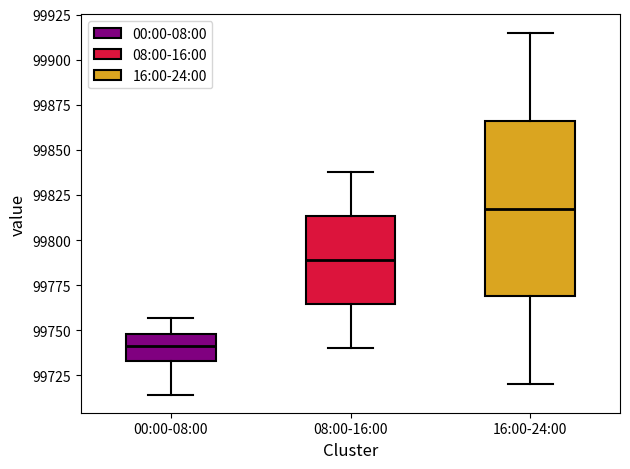

Where is the upper edge of the box for 16:00-24:00 on the y-axis? The values are not printed on the chart, so give them approximately, as read against the axis.

99865